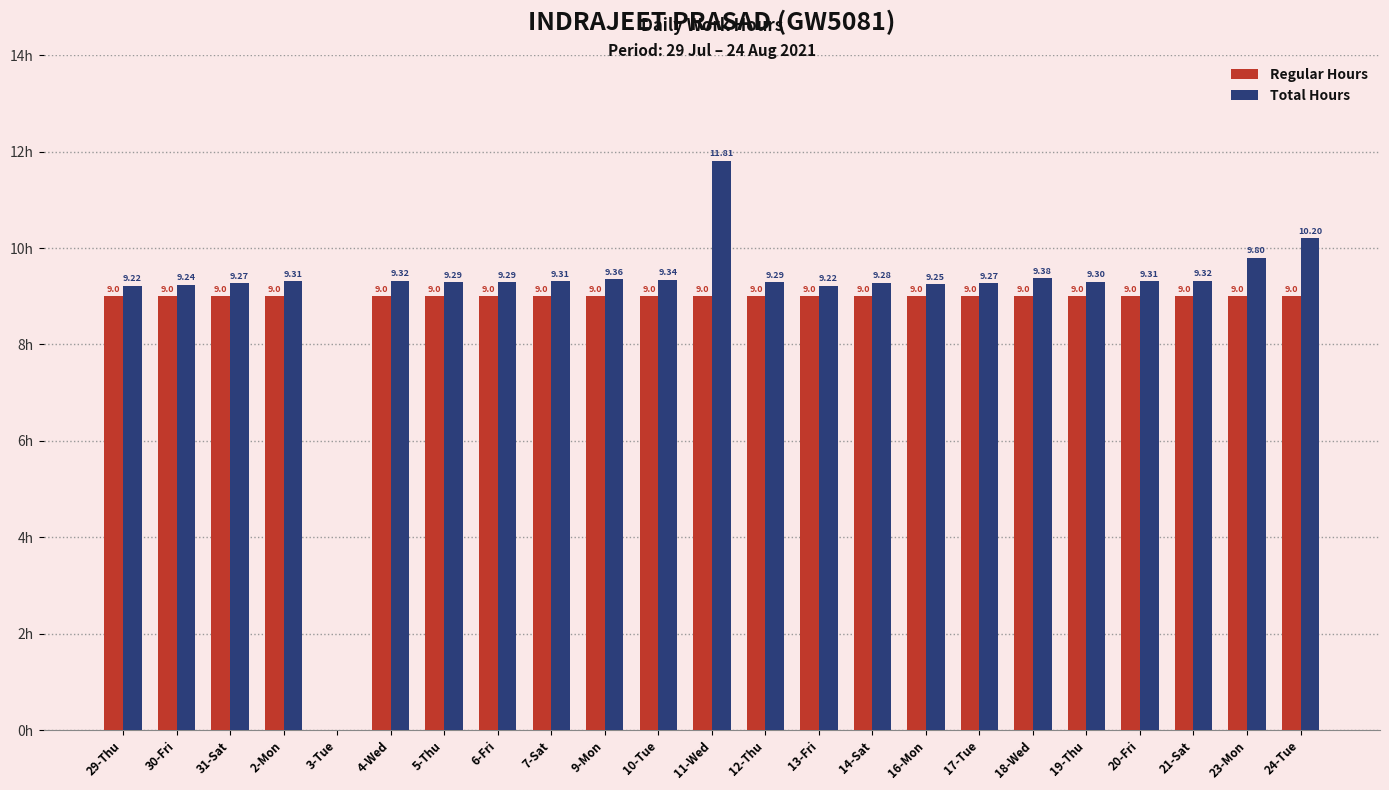

Which series has the largest total across all categories?

Total Hours